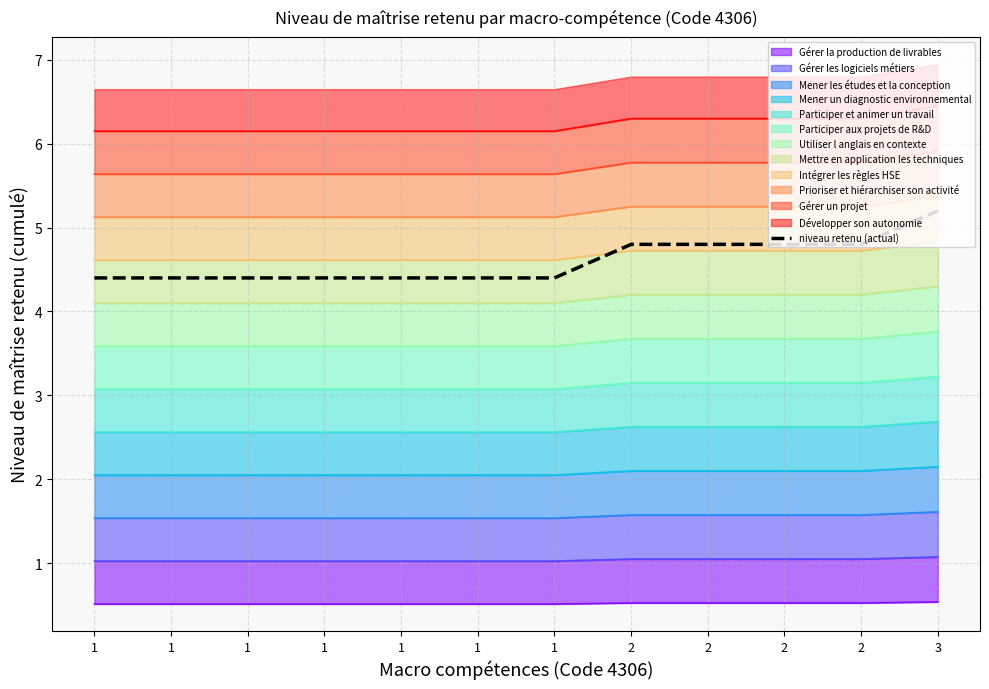

How many values are between 4 and 5?

11